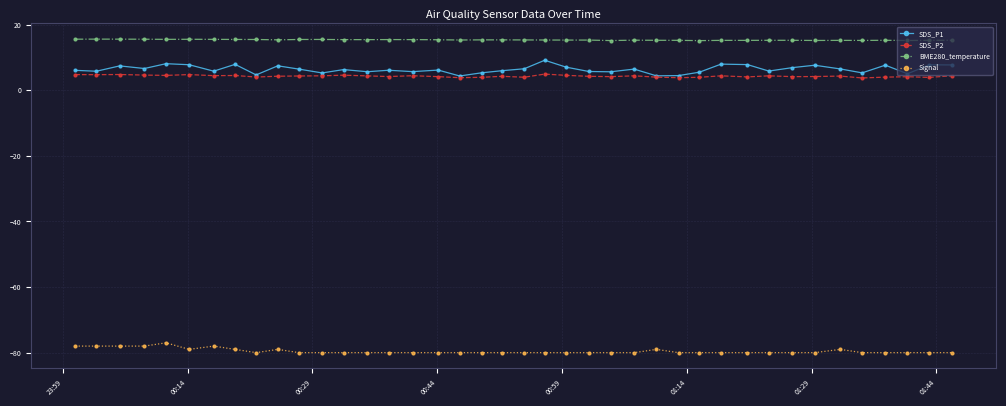

What are all the series names shown in the legend?

SDS_P1, SDS_P2, BME280_temperature, Signal